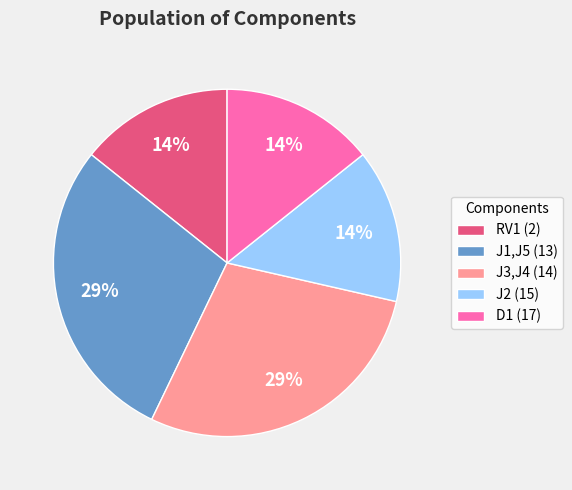

Does any single category account for the majority?

No